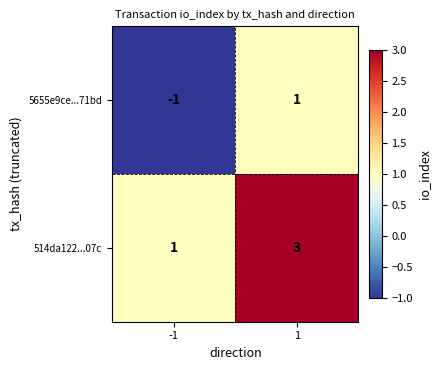

True or false: 5655e9ce...71bd has a value of 1 at 1.

True